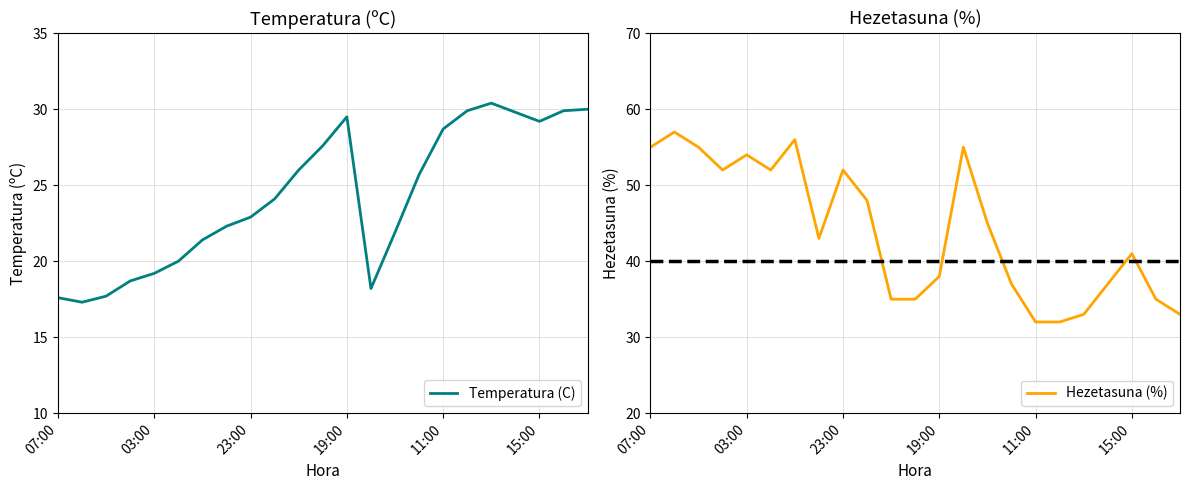

What is the sum of all Hezetasuna (%) values?

1012